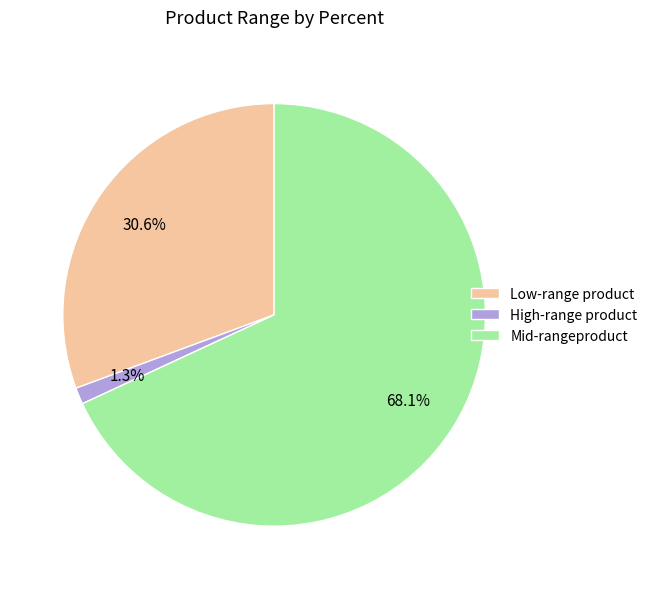

What percentage is NOT represented by Low-range product?

69.4%